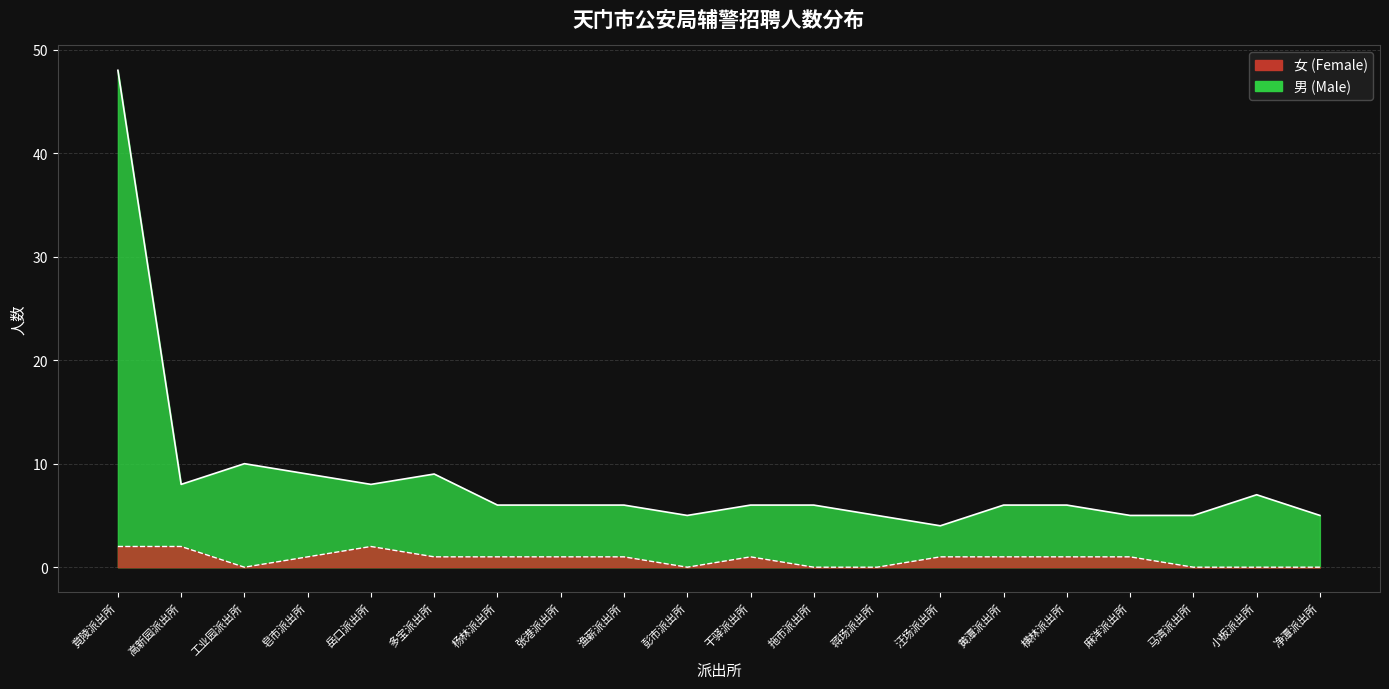

Is it true that 男 (Male) equals 9 at 杨林派出所?

False